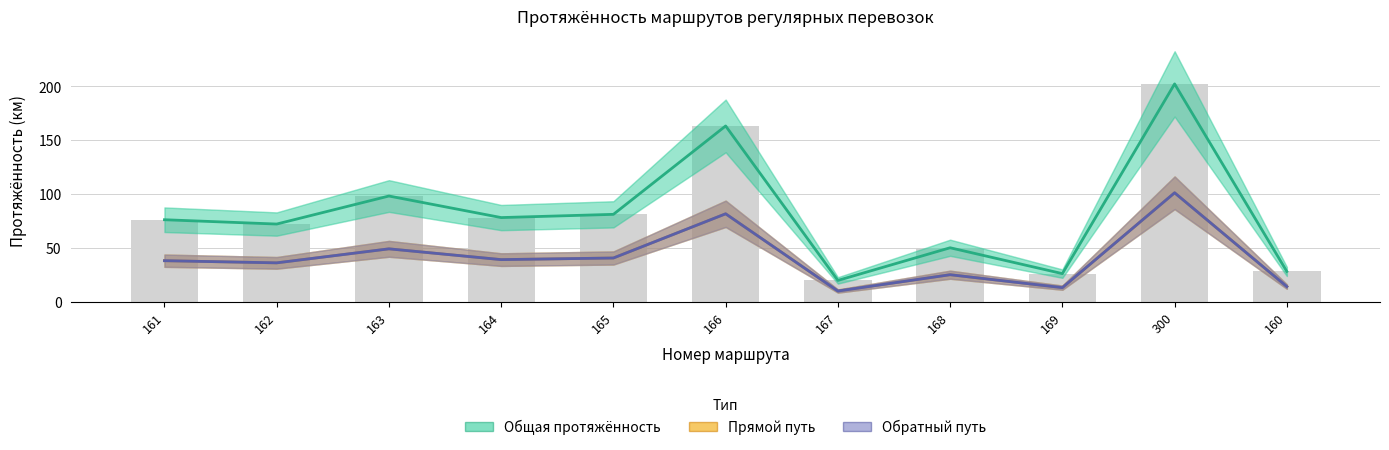

What is the average value of the Общая протяжённость series?

81.2